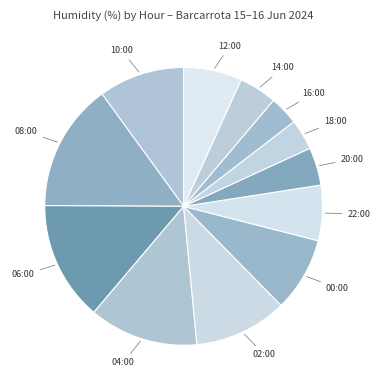

Approximately how many times larger is the value at 04:00 compared to 12:00?

1.9